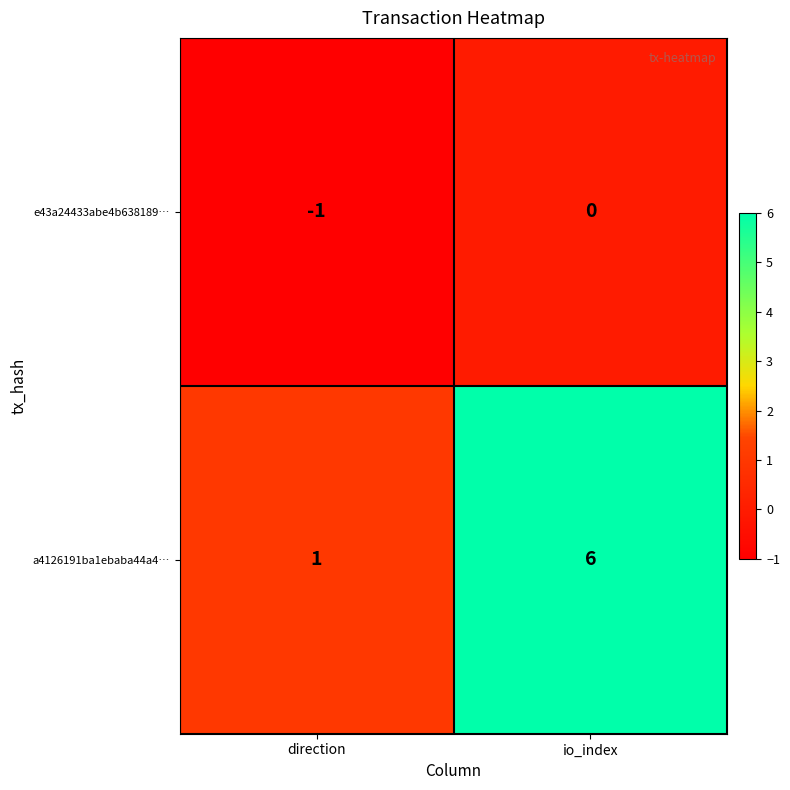

Which series has the largest range (max minus min)?

a4126191ba1ebaba44a4…